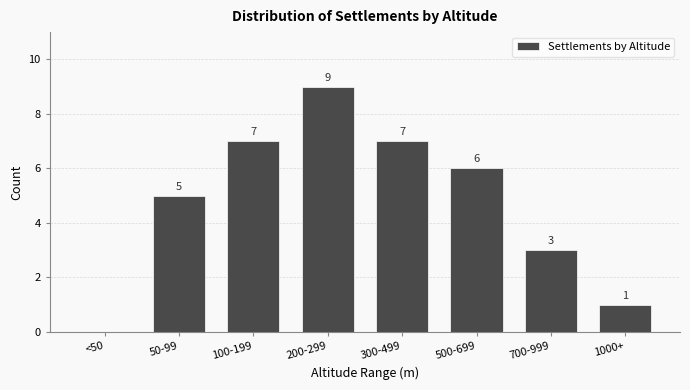

Reading left to right, transcribe all the data shown in this chart.

<50=0	50-99=5	100-199=7	200-299=9	300-499=7	500-699=6	700-999=3	1000+=1